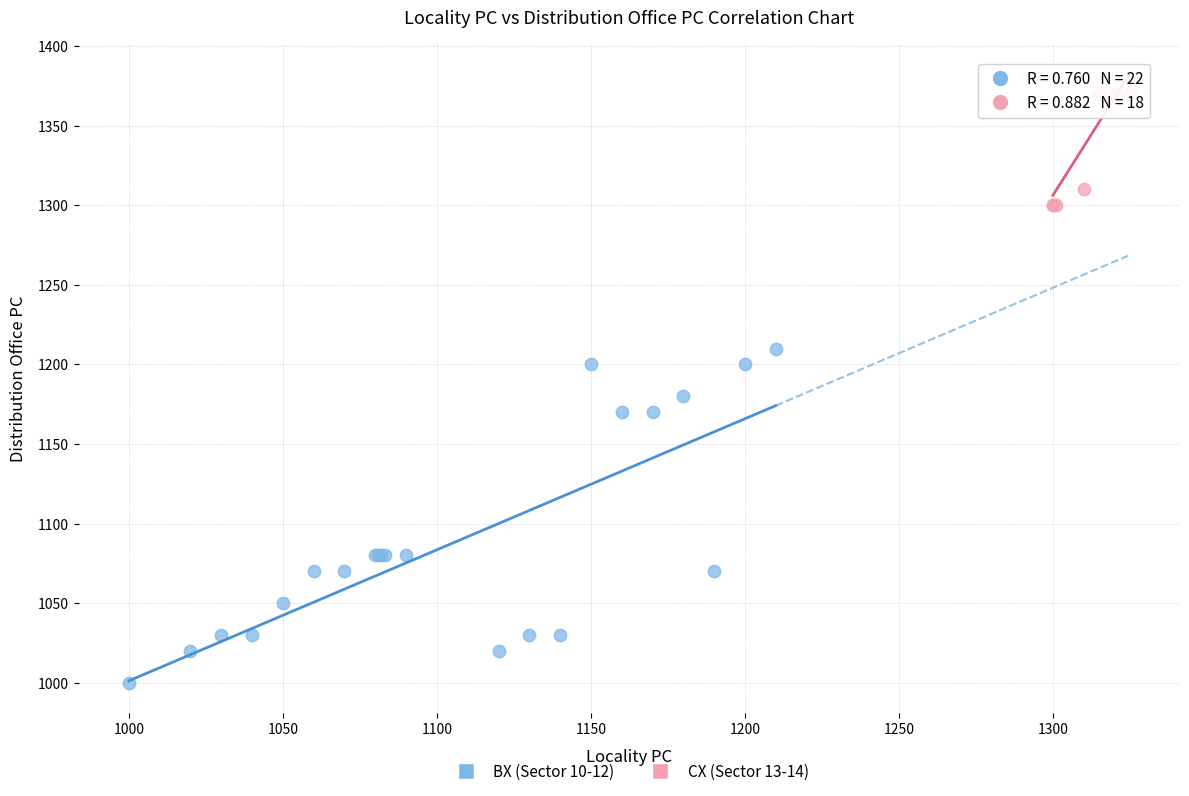

Which series has the widest spread of Y values?

BX (Sector 10-12)